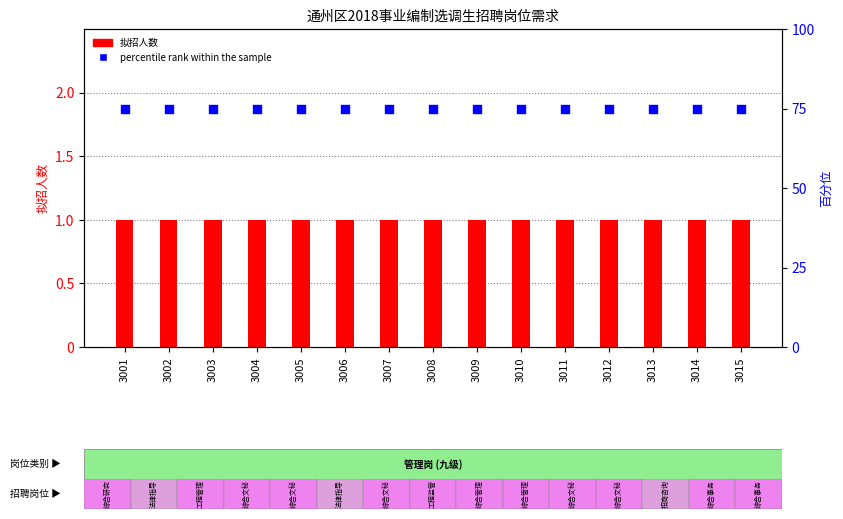

Is the value of 拟招人数 at 3015 greater than the value of percentile rank within the sample at 3005?

No